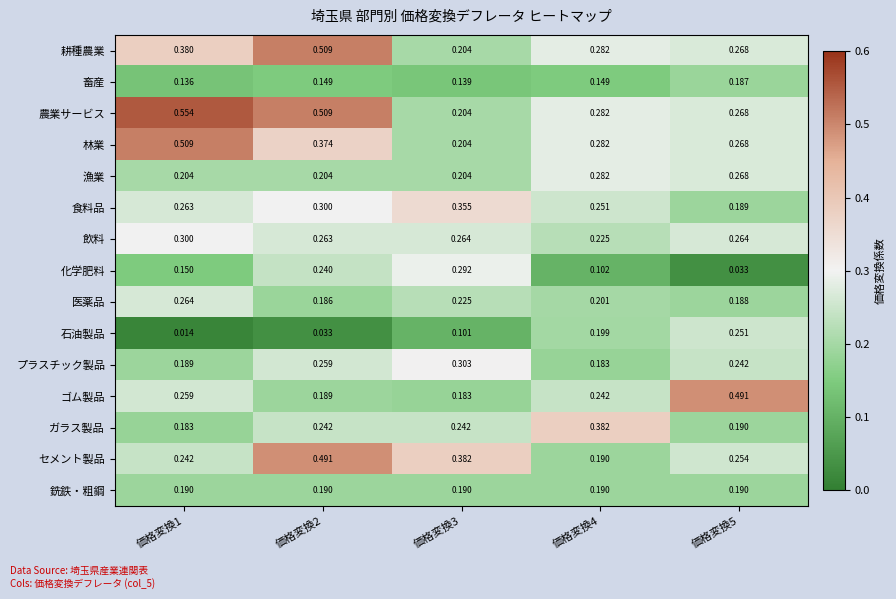

Which series has the largest total across all categories?

農業サービス